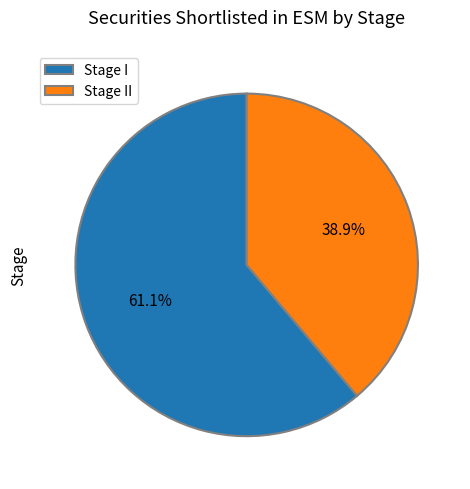

Combined, do Stage II and Stage I account for over 50%?

Yes